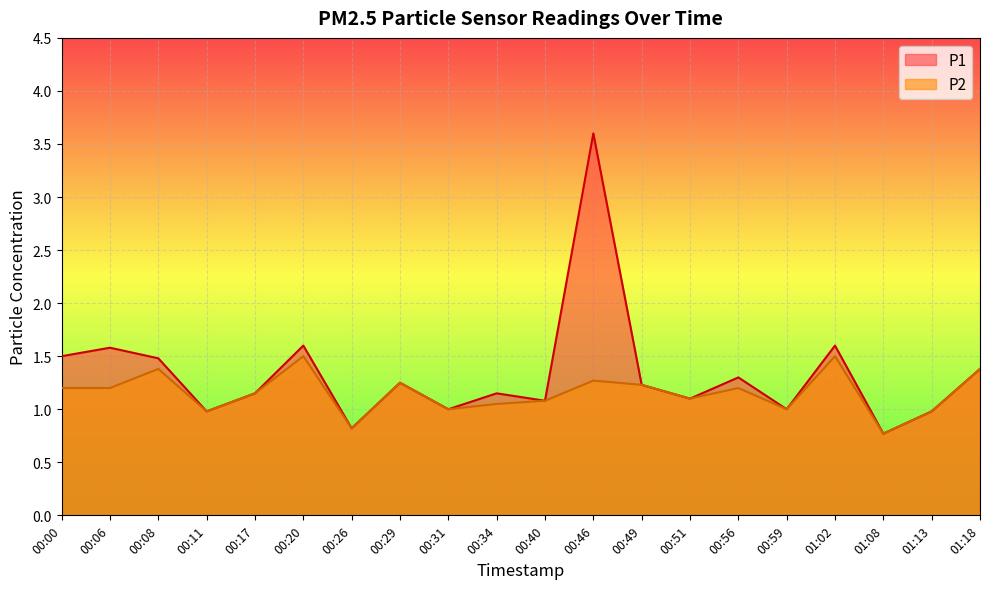

Where is P1 nearest to the value 2?

00:20